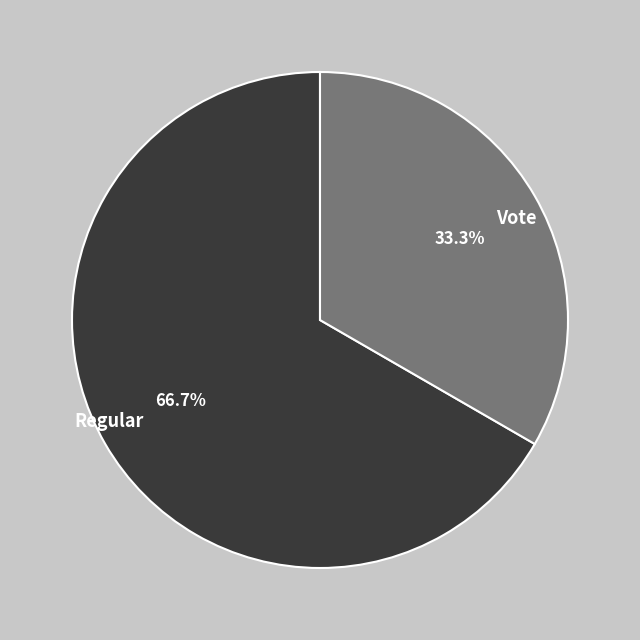

True or false: Regular accounts for 67% of the total.

True